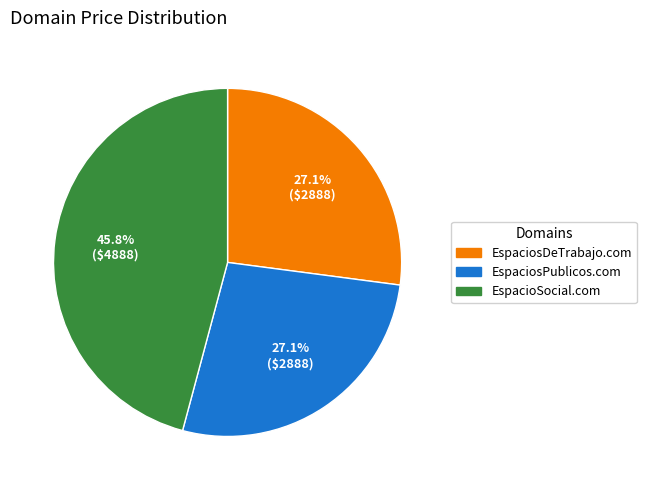

Is the sum of EspaciosDeTrabajo.com and EspacioSocial.com greater than half?

Yes